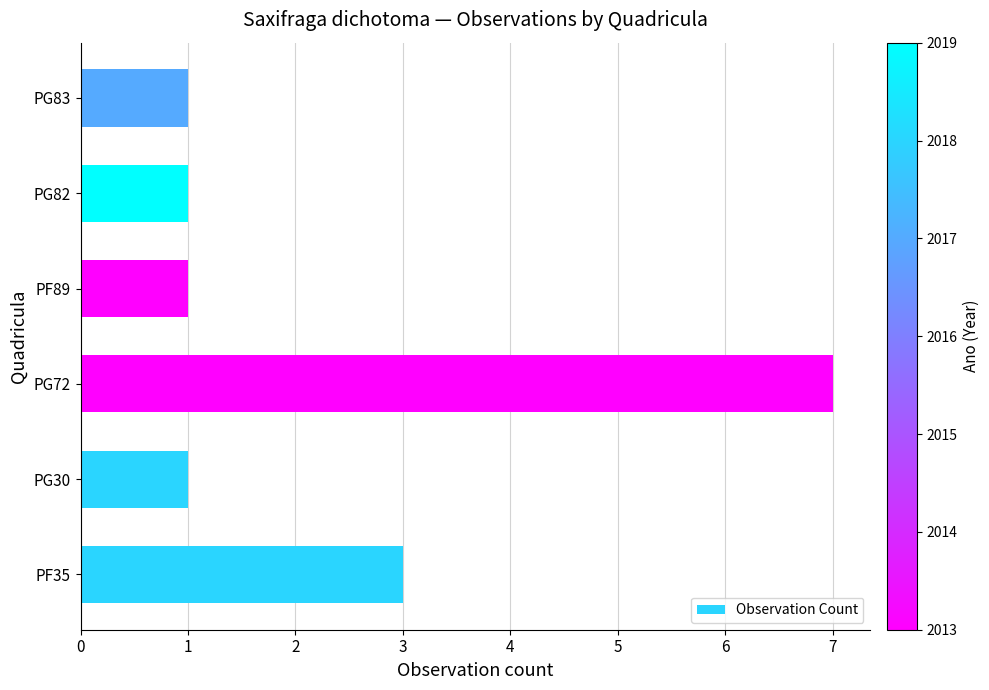

Which label corresponds to the largest value in the chart?

PG72